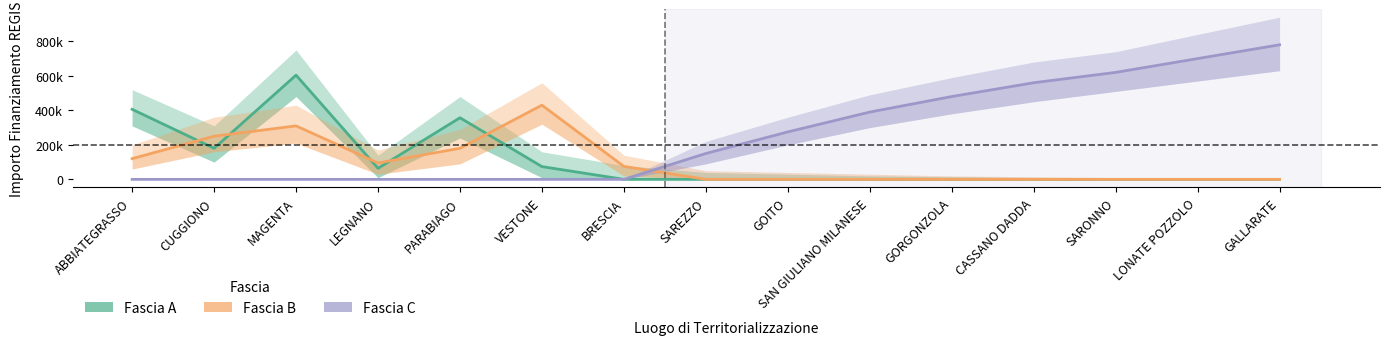

Which series has the largest range (max minus min)?

Fascia C